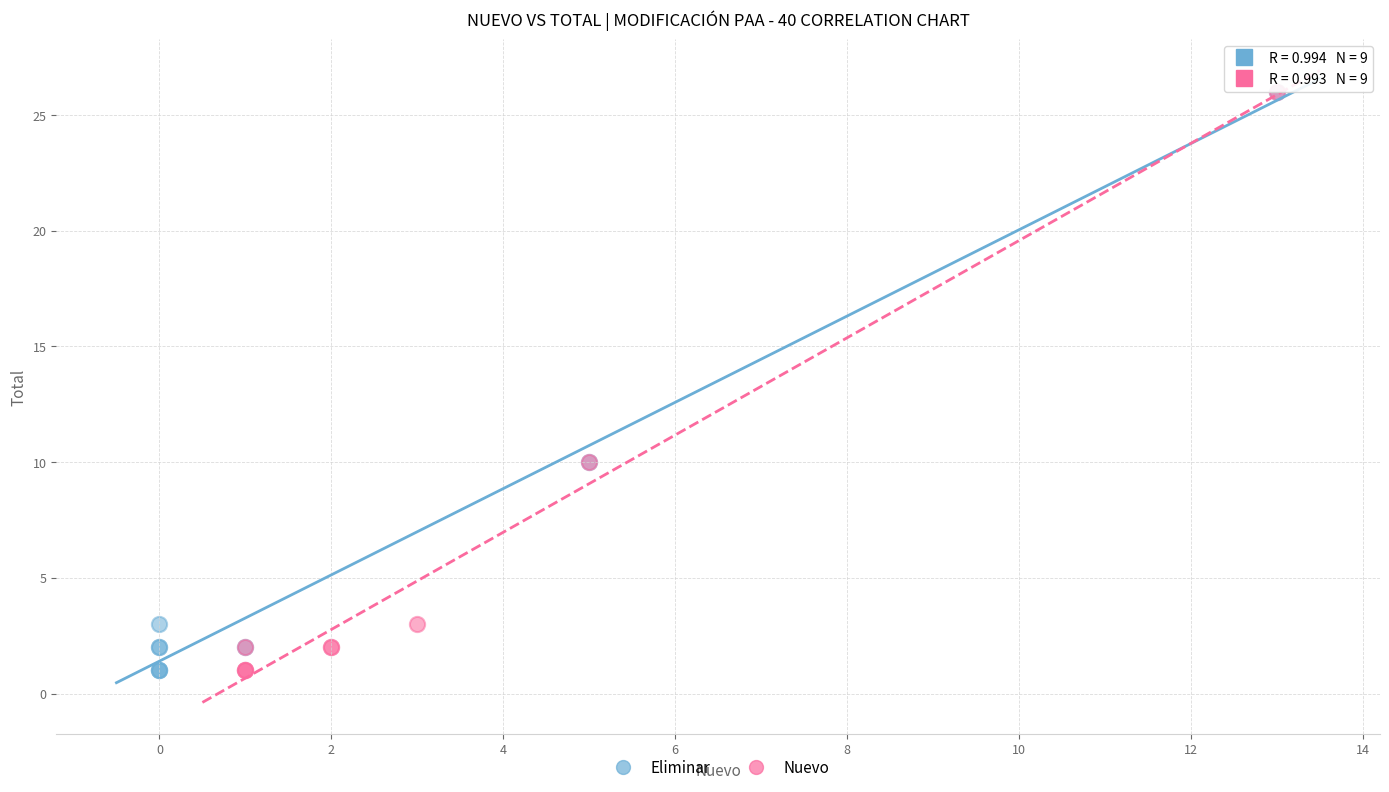

What are all the series names shown in the legend?

Eliminar, Nuevo